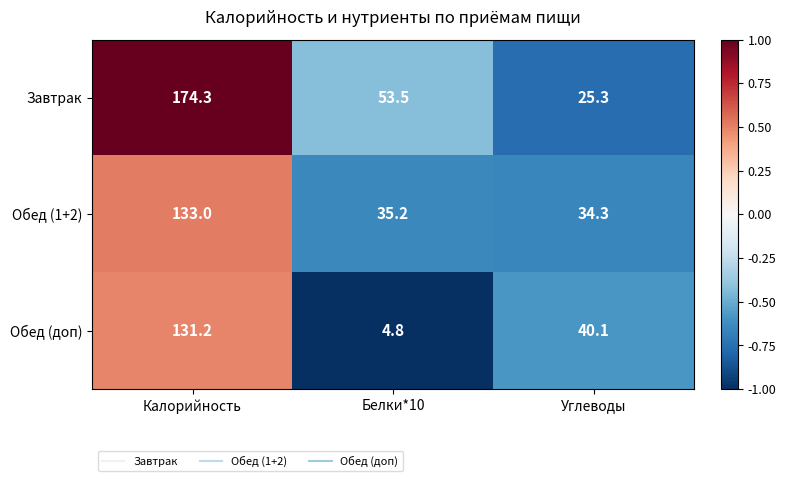

Rank the series by their average value, from lowest to highest.

Обед (доп), Обед (1+2), Завтрак